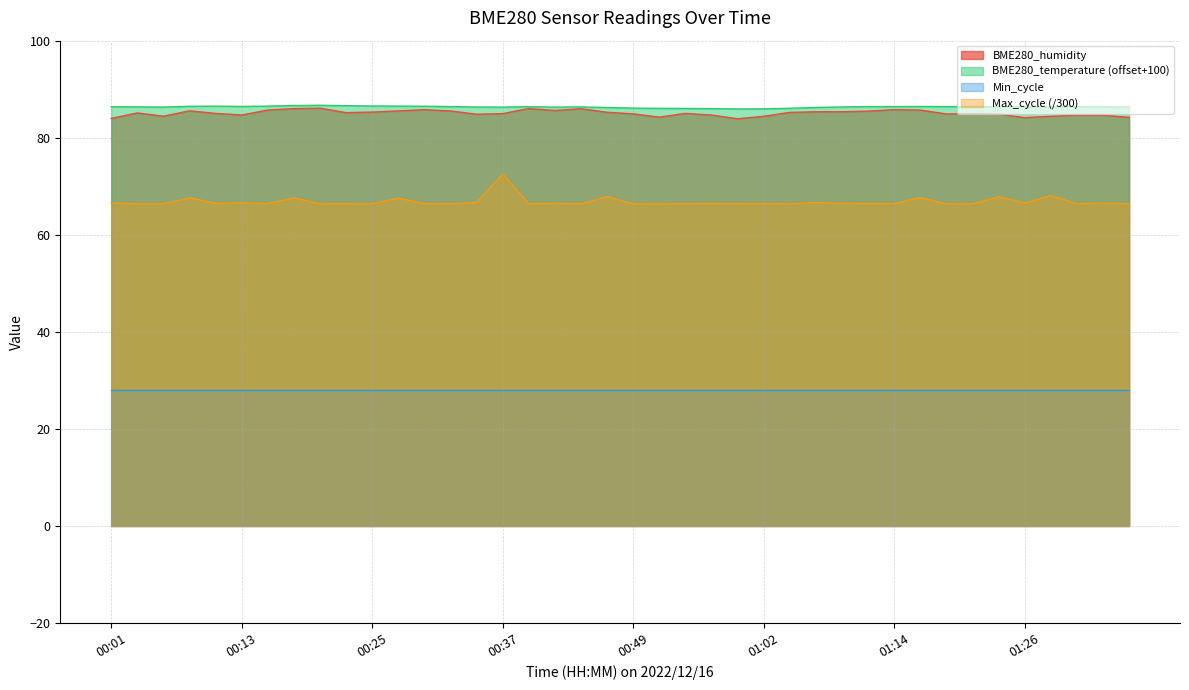

At which label does Max_cycle reach its minimum?

00:25